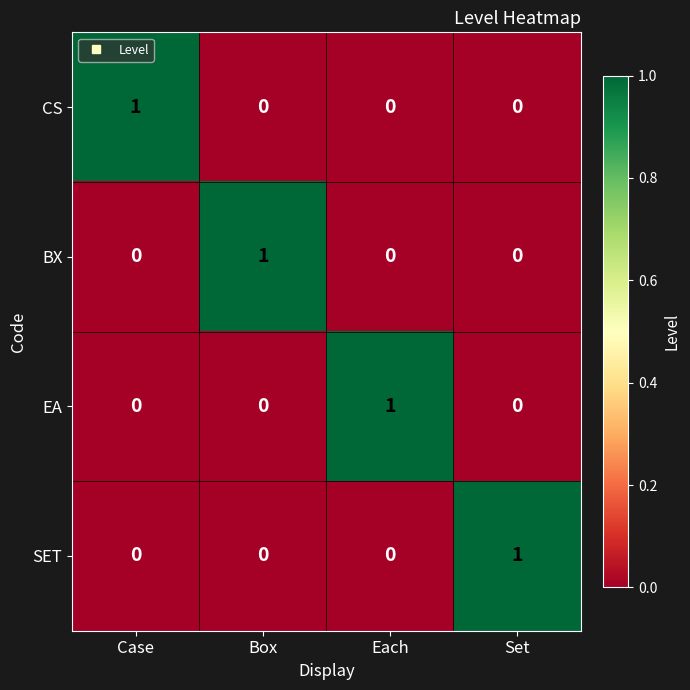

How many CS values are between 0 and 1?

4